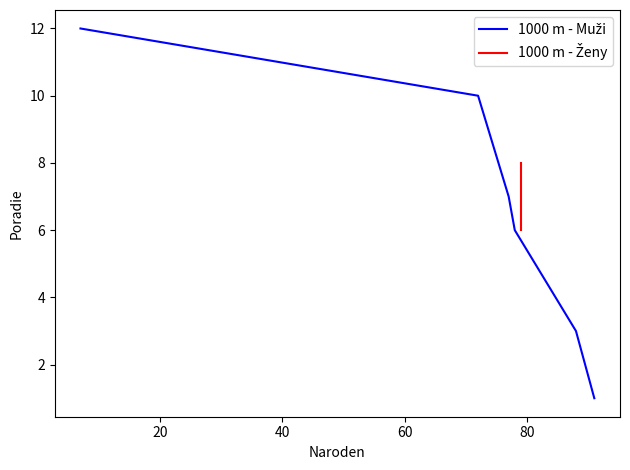

What is the smallest value displayed?

1